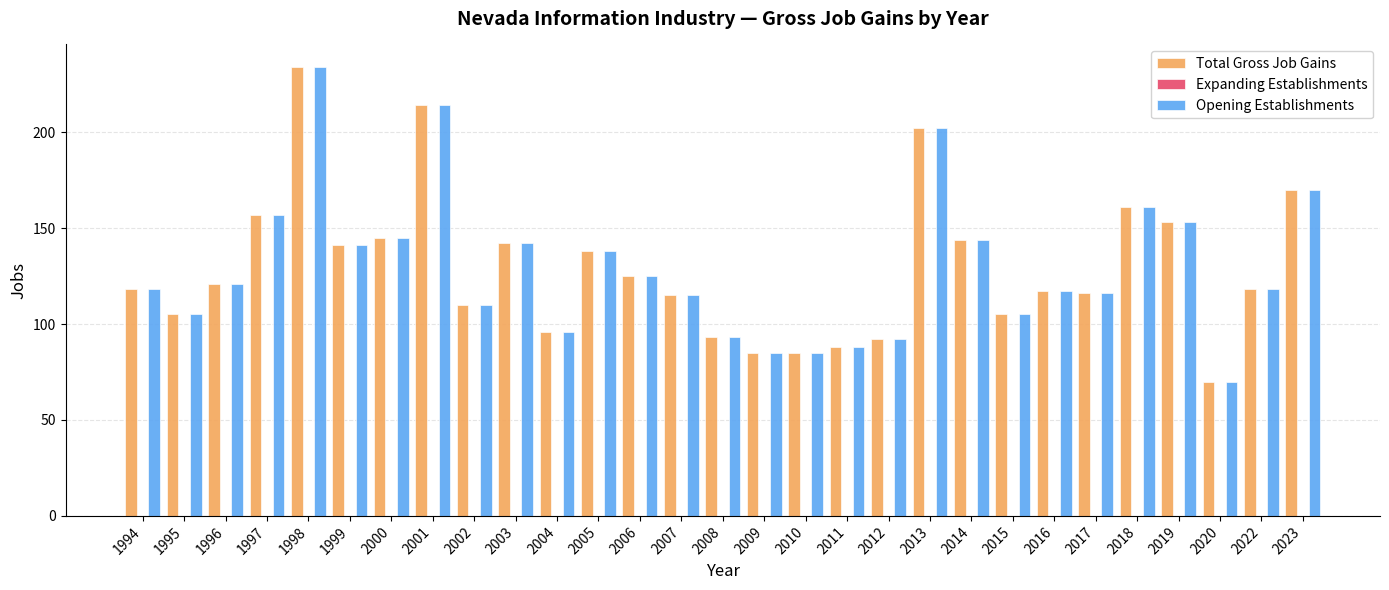

At which category is the sum across all series the highest?

1998